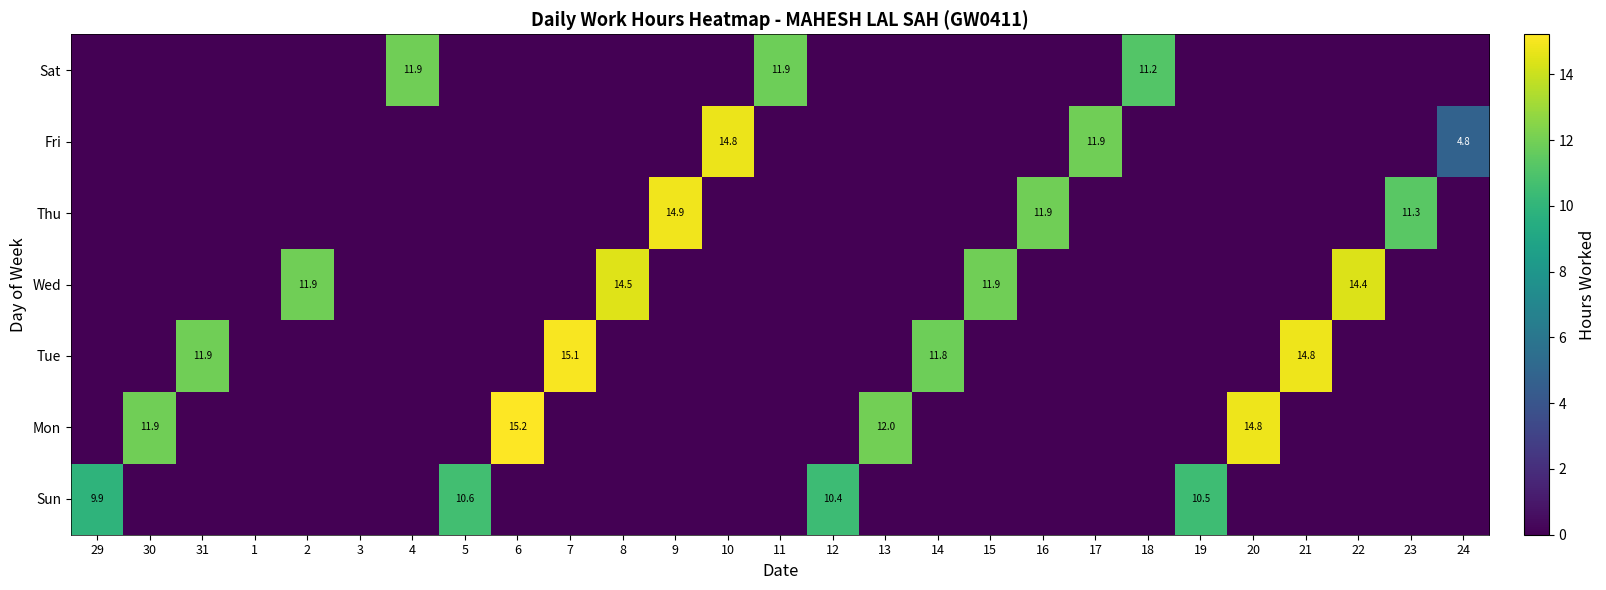

True or false: Sat has a value of 11.9 at 4.

True